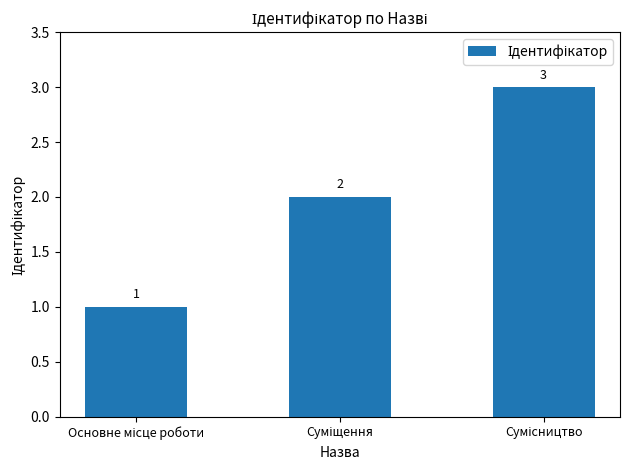

What is the greatest value displayed?

3